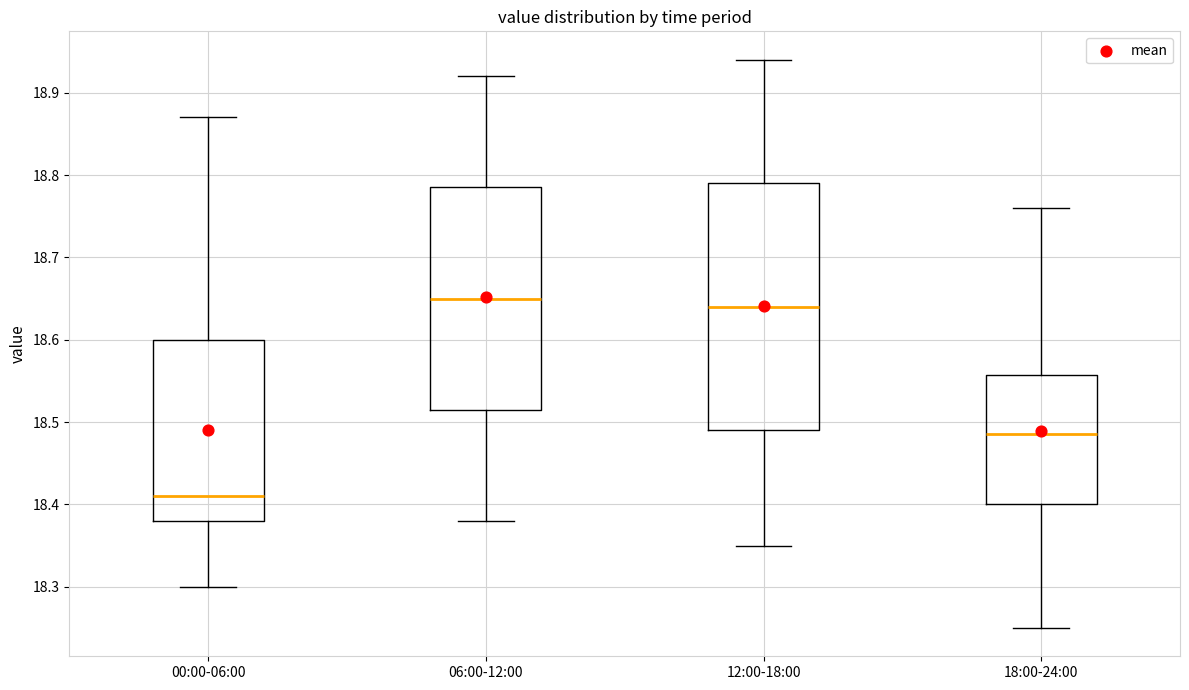

Which box's median line is the lowest?

00:00-06:00